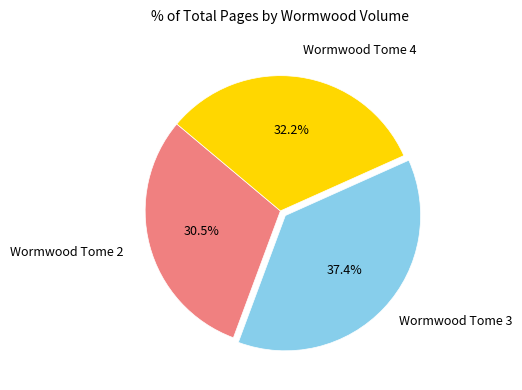

Is there any slice that represents more than half of the pie?

No